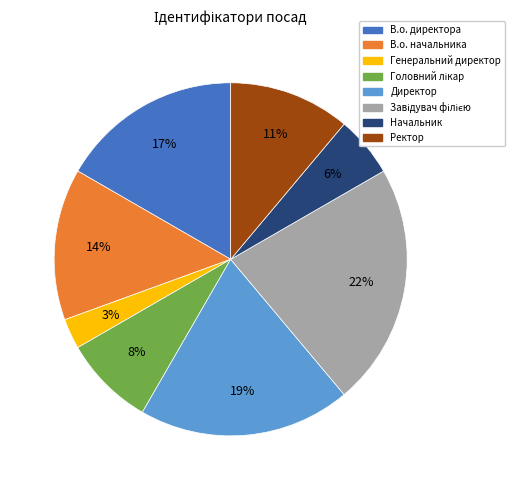

To the nearest percent, what is the average slice percentage?

12%